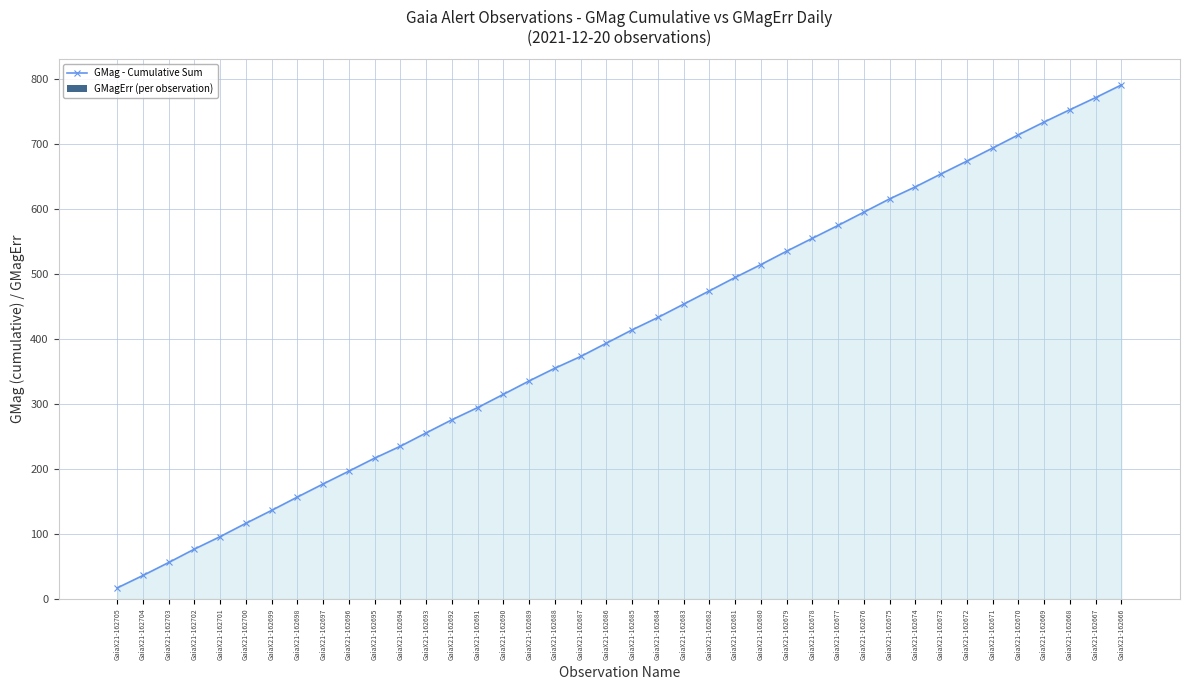

List the labels in order of GMagErr (per observation) value, largest first.

GaiaX21-162698, GaiaX21-162673, GaiaX21-162672, GaiaX21-162669, GaiaX21-162671, GaiaX21-162666, GaiaX21-162700, GaiaX21-162693, GaiaX21-162690, GaiaX21-162682, GaiaX21-162680, GaiaX21-162697, GaiaX21-162695, GaiaX21-162689, GaiaX21-162685, GaiaX21-162679, GaiaX21-162683, GaiaX21-162681, GaiaX21-162677, GaiaX21-162675, GaiaX21-162694, GaiaX21-162686, GaiaX21-162678, GaiaX21-162676, GaiaX21-162704, GaiaX21-162699, GaiaX21-162670, GaiaX21-162667, GaiaX21-162703, GaiaX21-162702, GaiaX21-162696, GaiaX21-162692, GaiaX21-162684, GaiaX21-162674, GaiaX21-162668, GaiaX21-162705, GaiaX21-162701, GaiaX21-162691, GaiaX21-162688, GaiaX21-162687